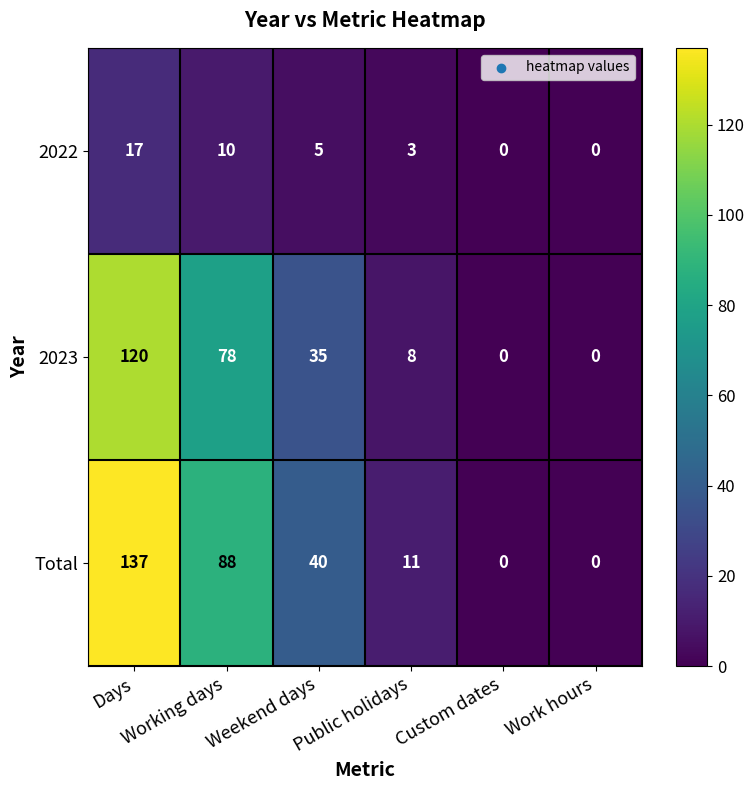

Which series has the largest range (max minus min)?

Total